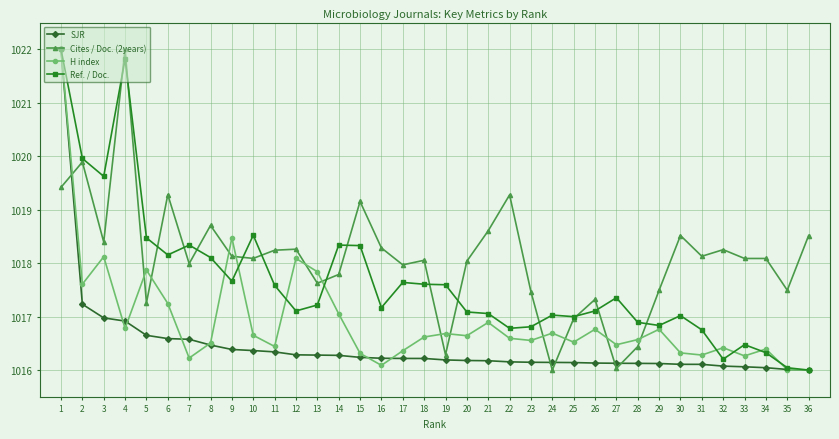

List the series in order of their overall mean, lowest first.

SJR, H index, Ref. / Doc., Cites / Doc. (2years)